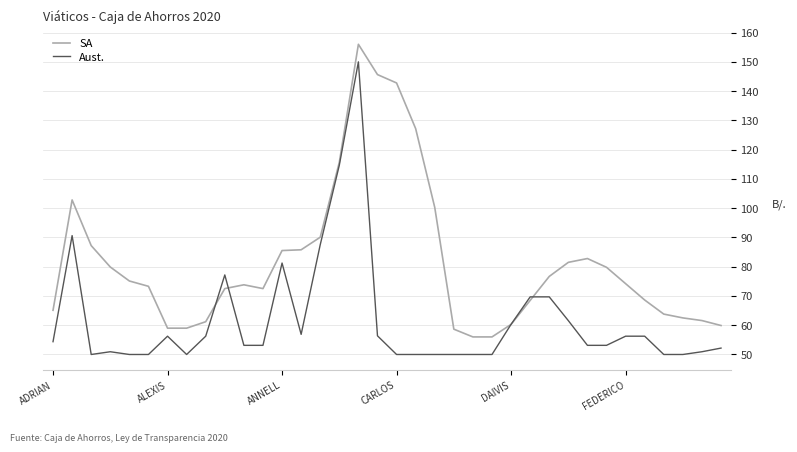

Rank the series by their maximum value, from lowest to highest.

Aust., SA